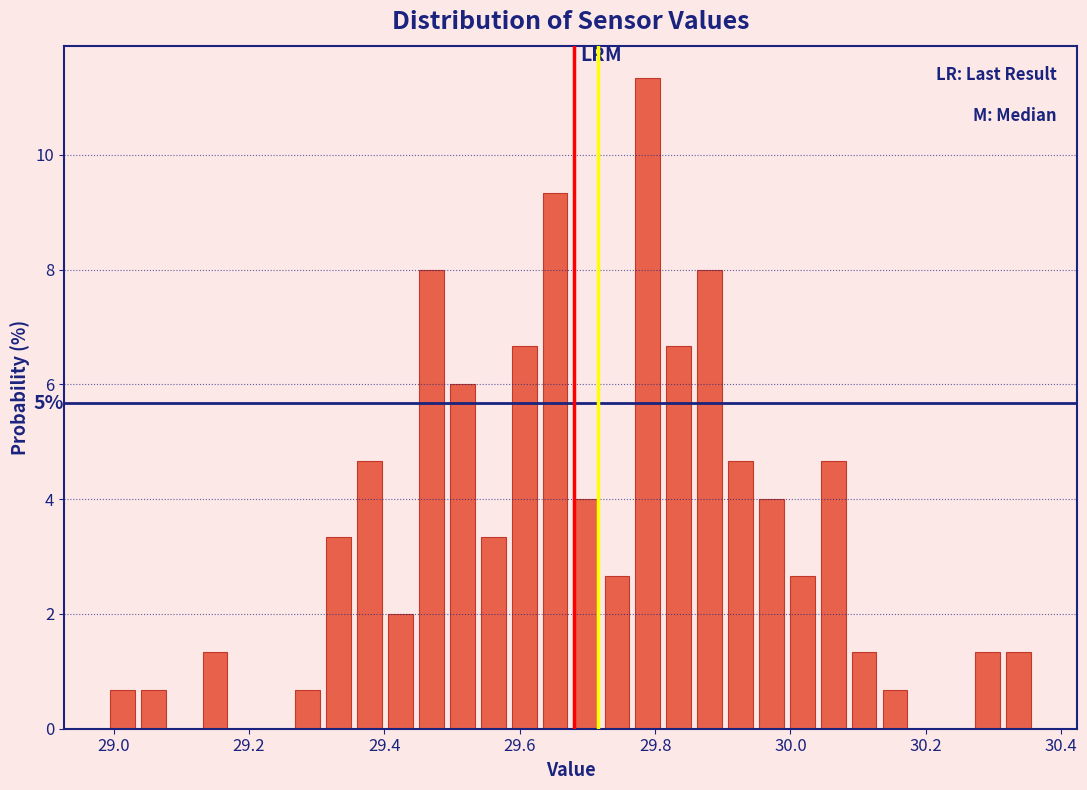

Around what value on the x-axis is the tallest bar? Give the approximate position of its centre, as read against the axis.

29.78